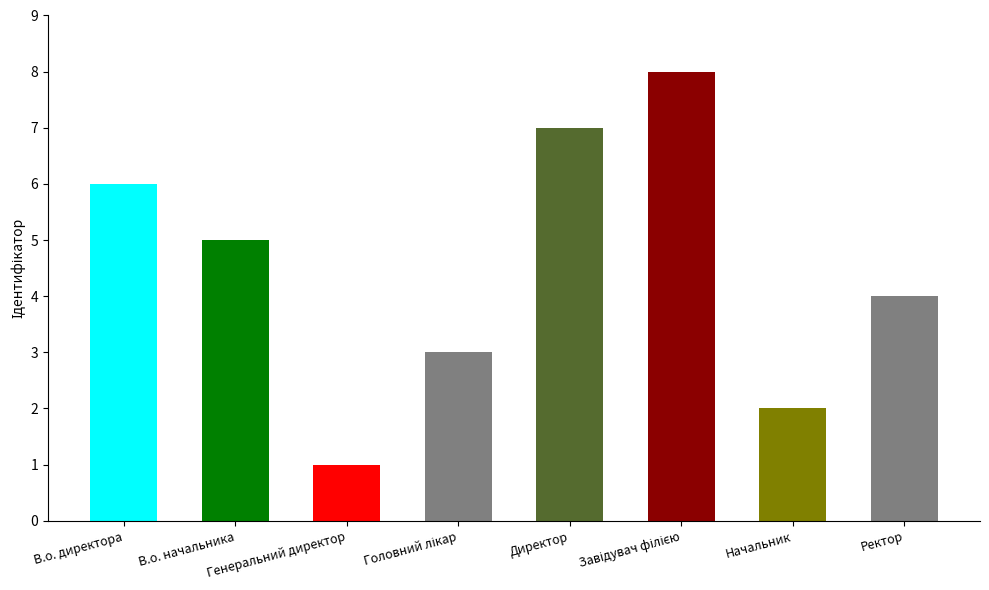

What is the change in value from Головний лікар to Завідувач філією?

+5